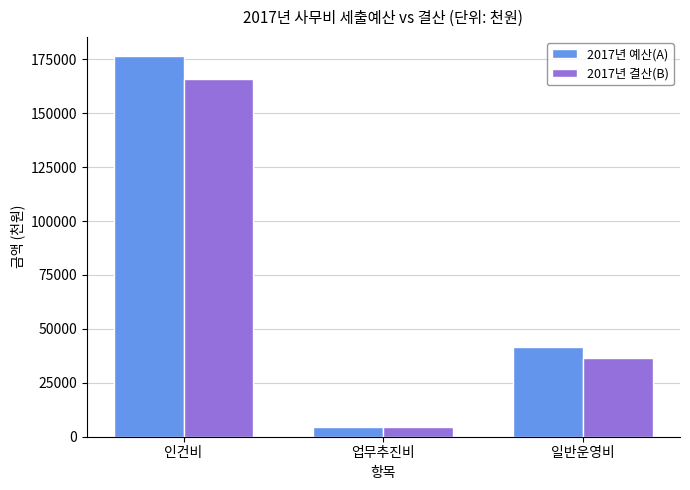

How many bars are there in total?

6